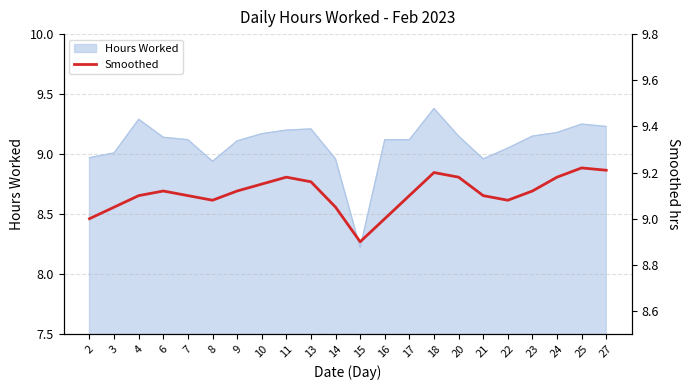

How many lines are shown in the chart?

1